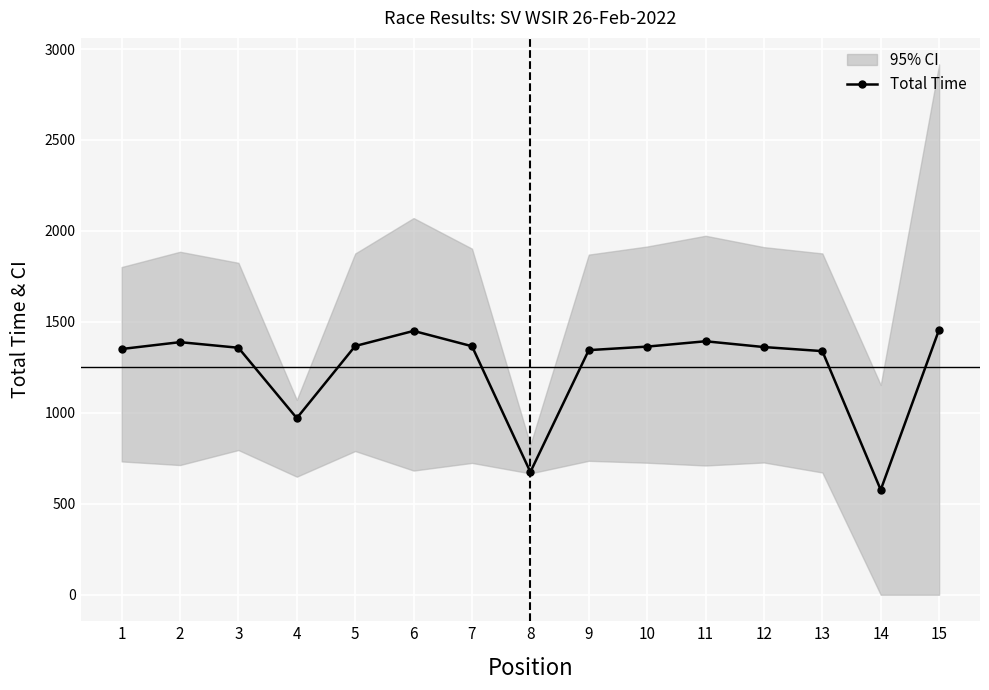

At which category does the chart reach its minimum across all series?

14